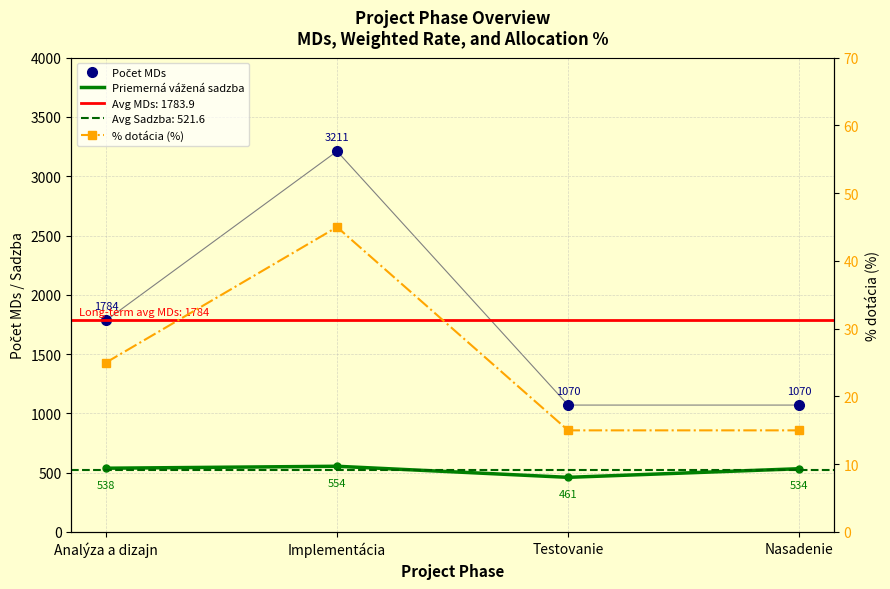

Is it true that Počet MDs equals 3000.3 at Analýza a dizajn?

False